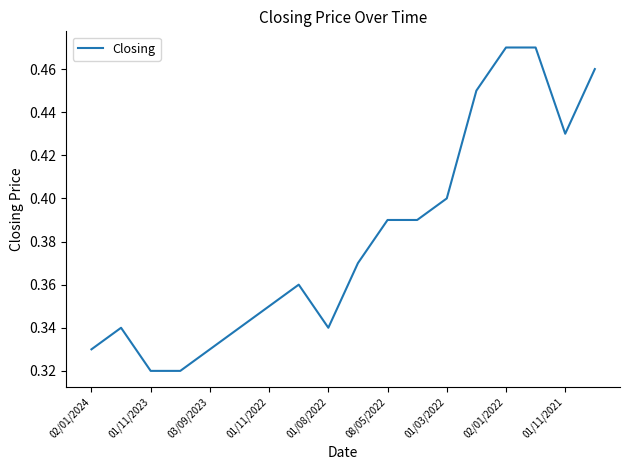

Which has a higher value, 02/01/2022 or 01/11/2022?

02/01/2022